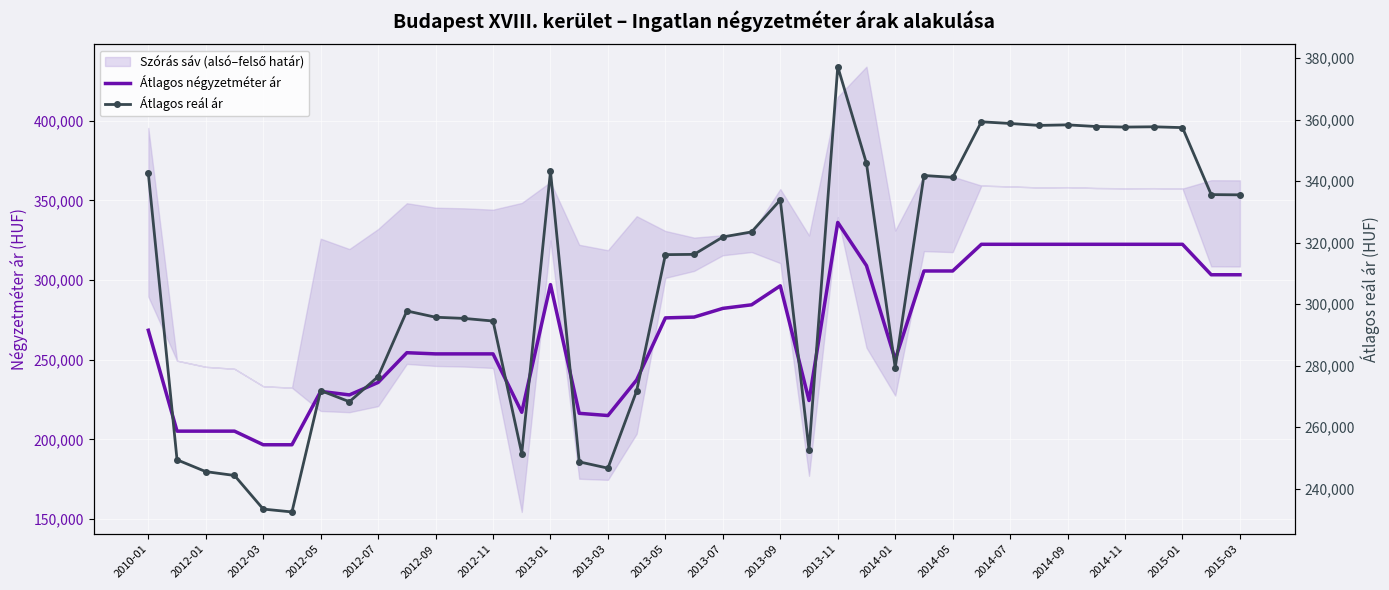

Where is Átlagos négyzetméter ár nearest to the value 266383?

2010-01